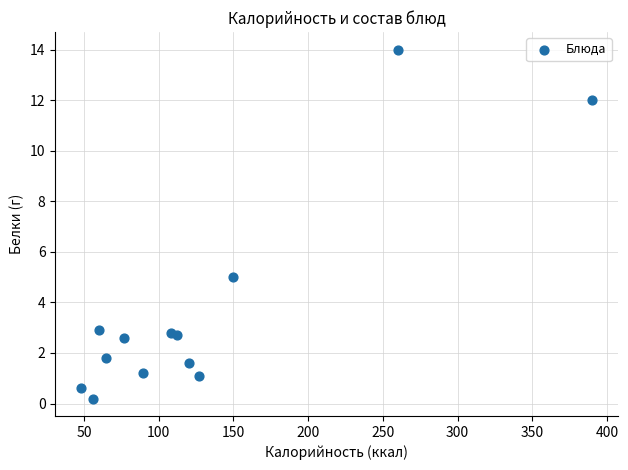

What is the range of X values (max minus min)?

342.0